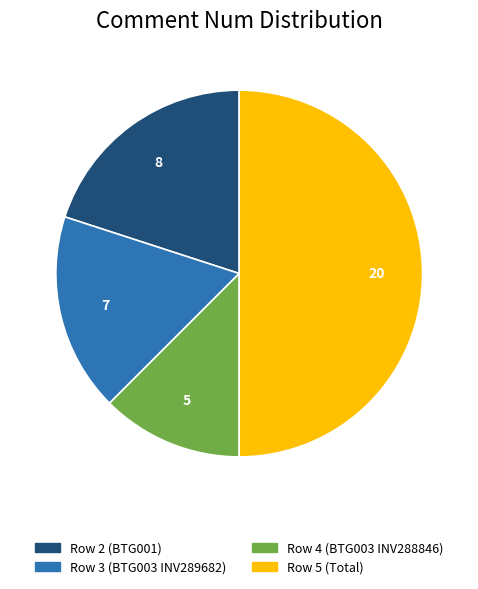

Do Row 5 (Total) and Row 2 (BTG001) together represent more than half of the pie?

Yes